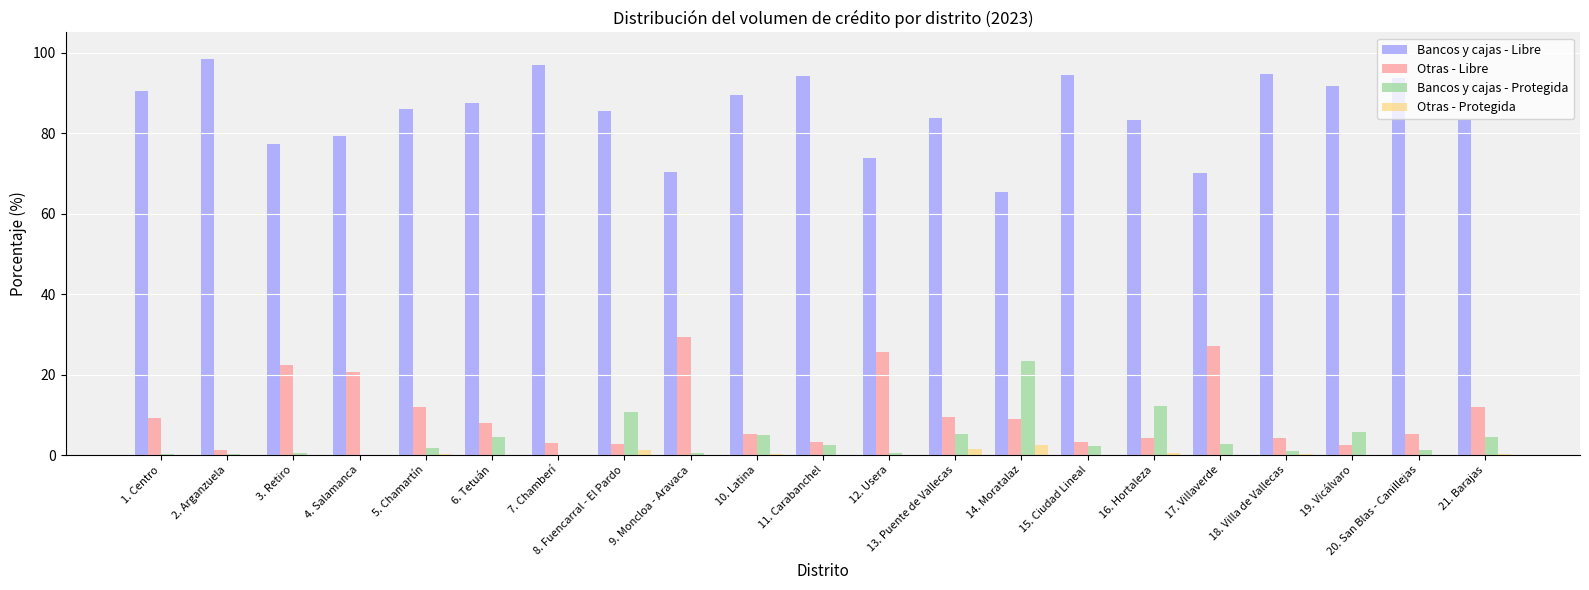

Is the value of Bancos y cajas - Protegida at 13. Puente de Vallecas greater than the value of Otras - Protegida at 2. Arganzuela?

Yes